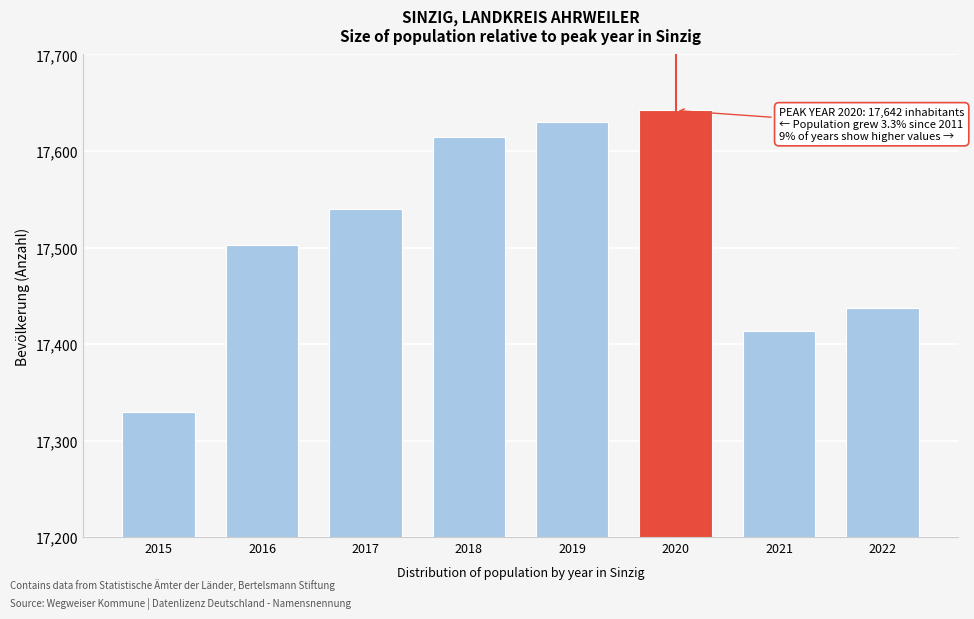

Reading left to right, what are all the values shown in this chart?

2015=17330	2016=17503	2017=17540	2018=17614	2019=17630	2020=17642	2021=17414	2022=17437